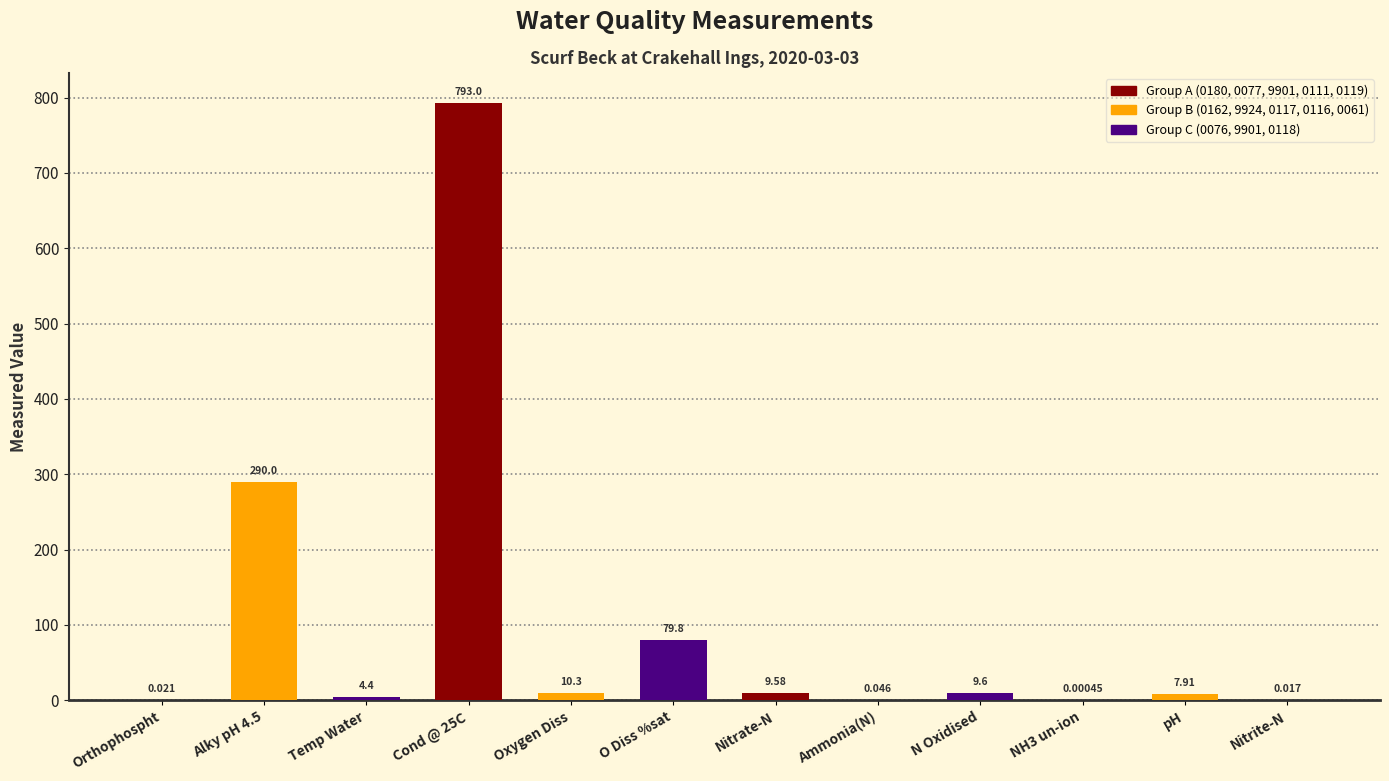

At which category does the chart reach its peak across all series?

Cond @ 25C